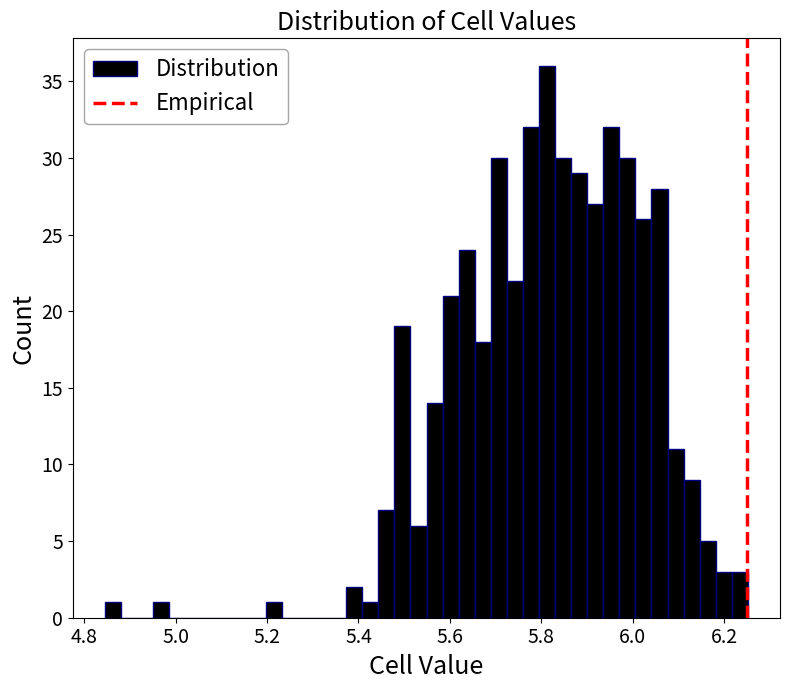

Read against the x-axis, roughly where is the centre of the tallest bar?

5.82